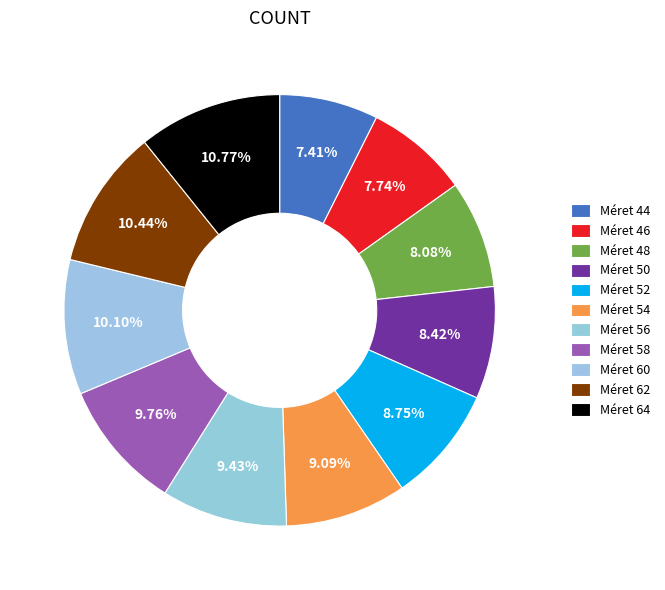

Count the number of slices in the pie.

11